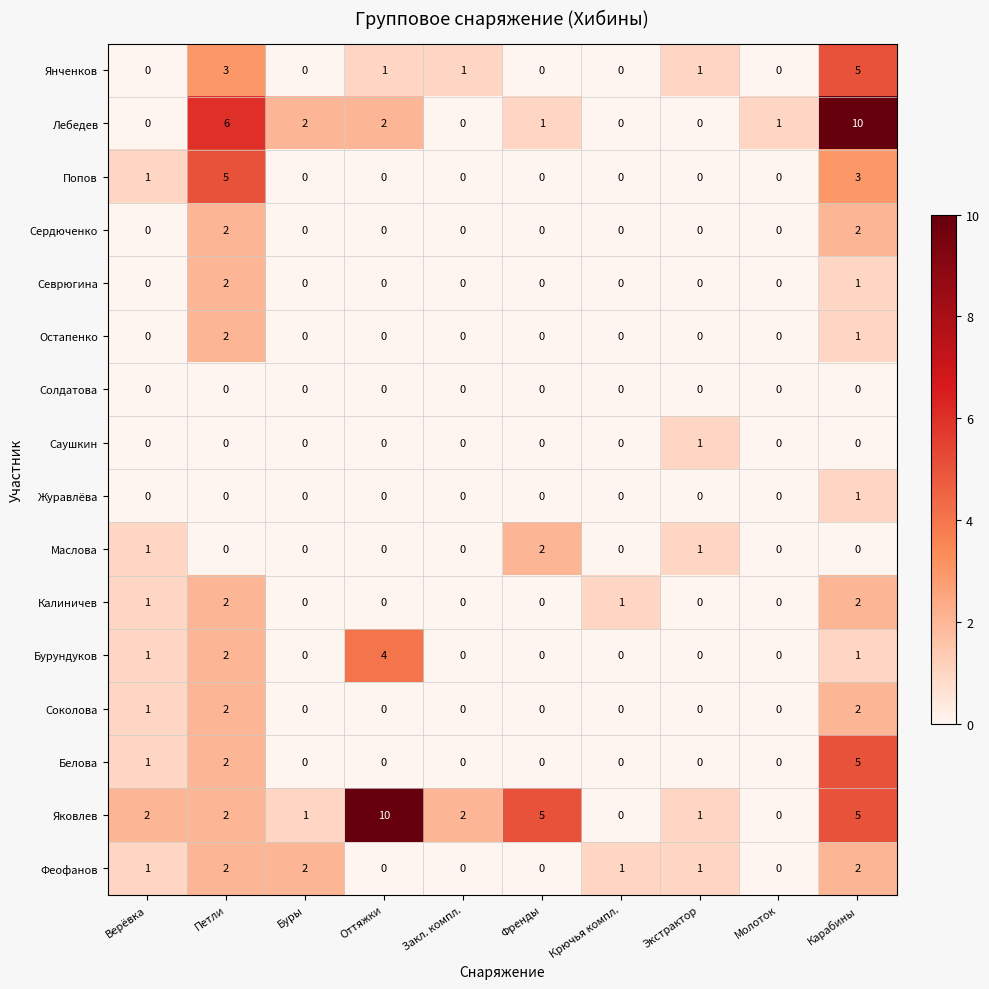

The Саушкин series shows 1 at Карабины. True or false?

False